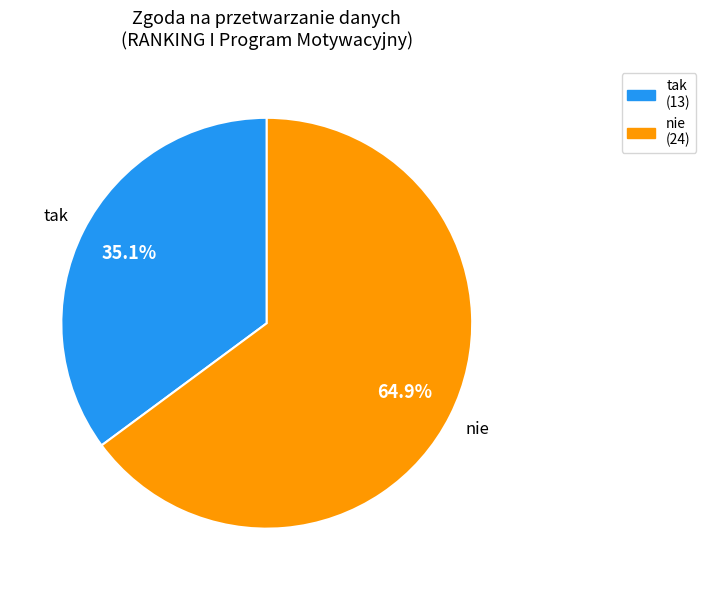

What percentage is the tak slice, to the nearest percent?

35%